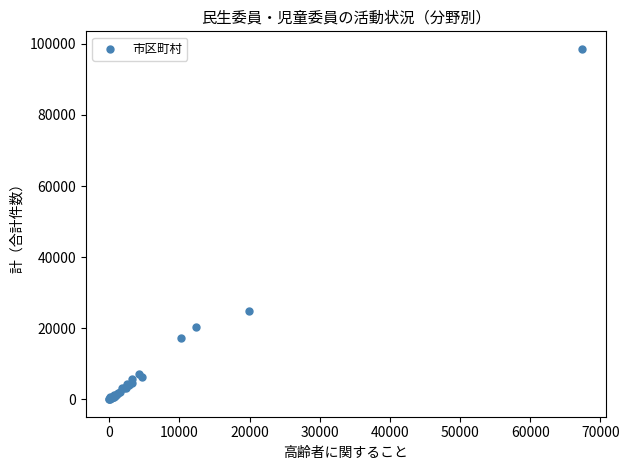

What Y value in the scatter plot is closest to 49332?

24800